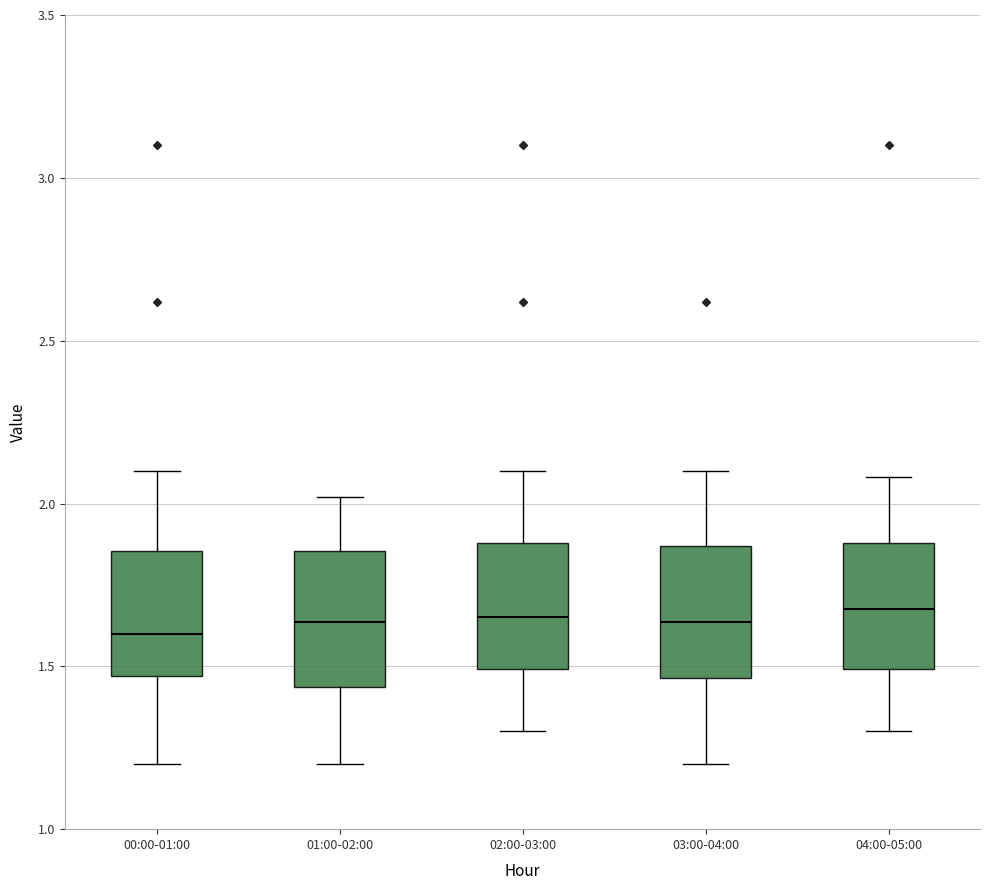

Reading left to right, transcribe this box plot: for each box, give where its median line is, the range the box spans, and where its two whiskers end, as read against the y-axis. The values are not printed on the chart, so give them approximately, as read against the axis.

00:00-01:00: median 1.60, box 1.45 to 1.85, whiskers 1.20 to 2.10
01:00-02:00: median 1.65, box 1.45 to 1.85, whiskers 1.20 to 2.00
02:00-03:00: median 1.65, box 1.50 to 1.90, whiskers 1.30 to 2.10
03:00-04:00: median 1.65, box 1.45 to 1.85, whiskers 1.20 to 2.10
04:00-05:00: median 1.70, box 1.50 to 1.90, whiskers 1.30 to 2.10